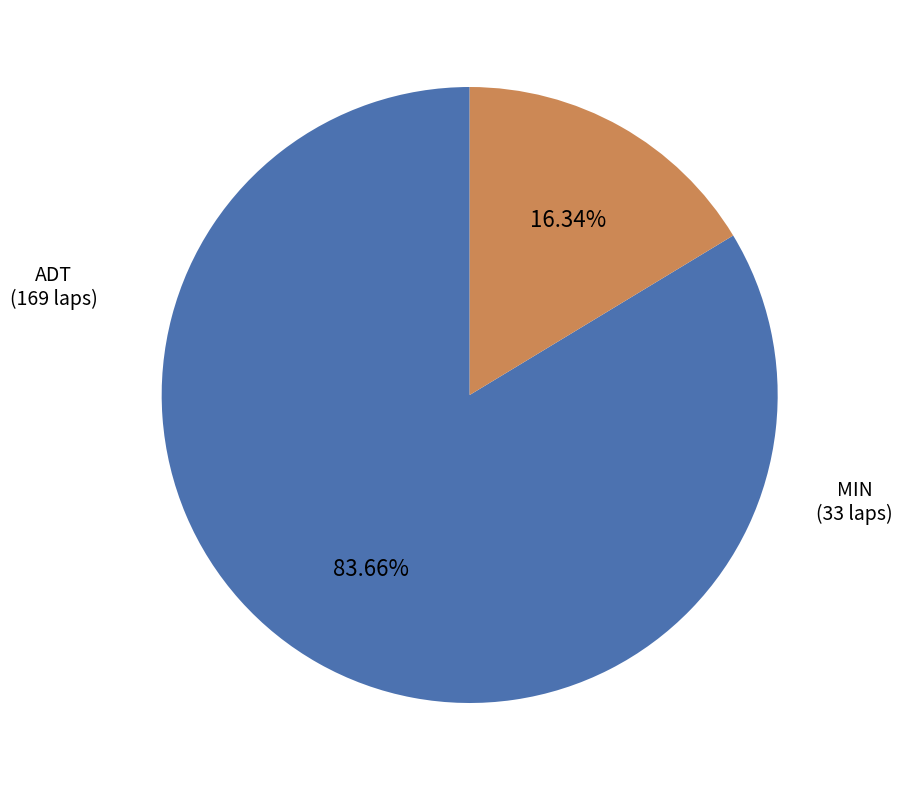

Rank the categories by value from highest to lowest.

ADT, MIN